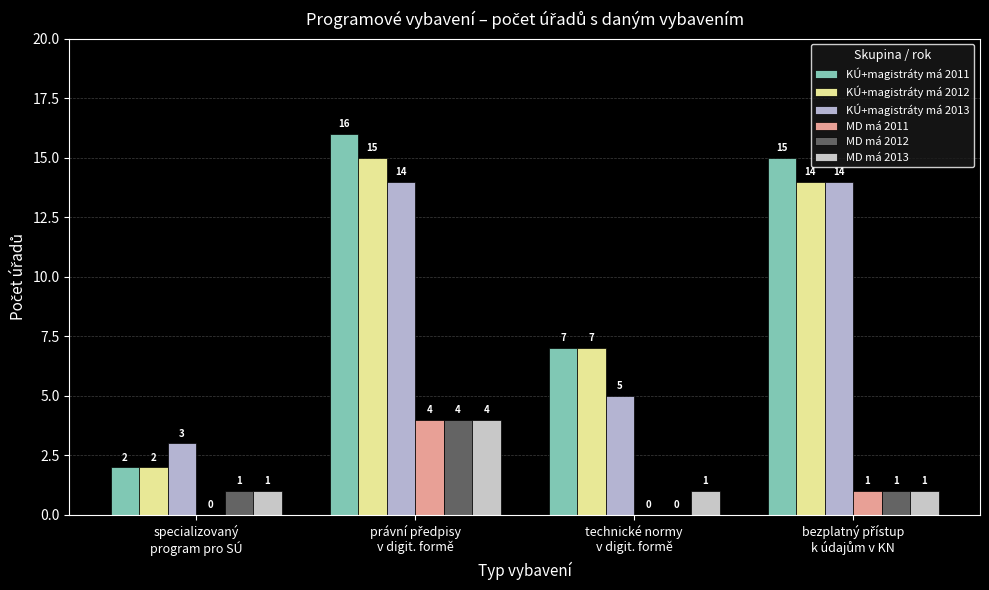

Reading left to right, list all the values displayed in this chart.

KÚ+magistráty má 2011: specializovaný
program pro SÚ=2	právní předpisy
v digit. formě=16	technické normy
v digit. formě=7	bezplatný přístup
k údajům v KN=15
KÚ+magistráty má 2012: specializovaný
program pro SÚ=2	právní předpisy
v digit. formě=15	technické normy
v digit. formě=7	bezplatný přístup
k údajům v KN=14
KÚ+magistráty má 2013: specializovaný
program pro SÚ=3	právní předpisy
v digit. formě=14	technické normy
v digit. formě=5	bezplatný přístup
k údajům v KN=14
MD má 2011: specializovaný
program pro SÚ=0	právní předpisy
v digit. formě=4	technické normy
v digit. formě=0	bezplatný přístup
k údajům v KN=1
MD má 2012: specializovaný
program pro SÚ=1	právní předpisy
v digit. formě=4	technické normy
v digit. formě=0	bezplatný přístup
k údajům v KN=1
MD má 2013: specializovaný
program pro SÚ=1	právní předpisy
v digit. formě=4	technické normy
v digit. formě=1	bezplatný přístup
k údajům v KN=1